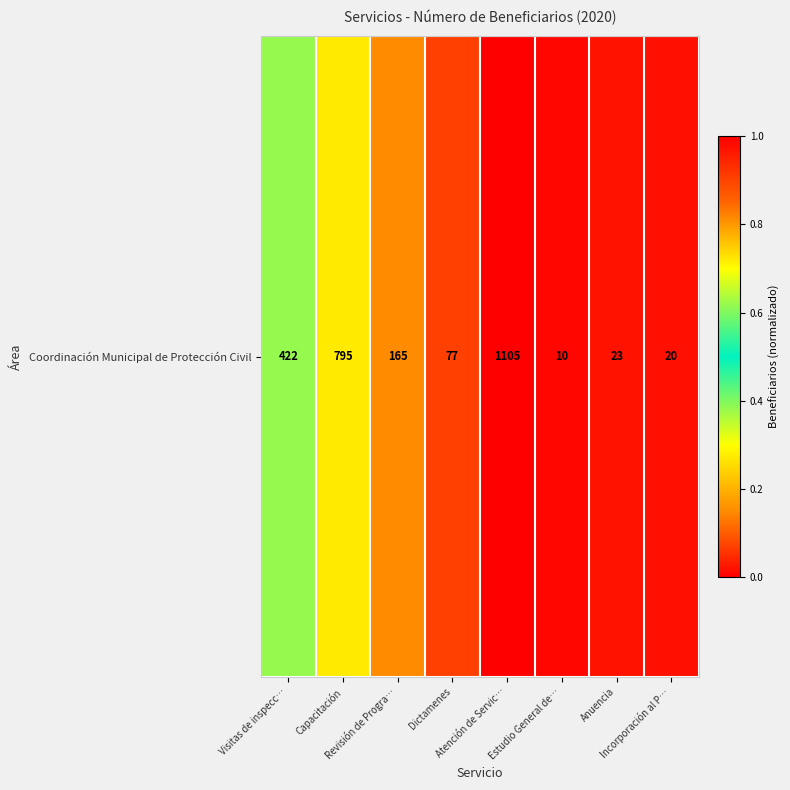

The chart shows a value of 0.1 at Revisión de Progra…. True or false?

True